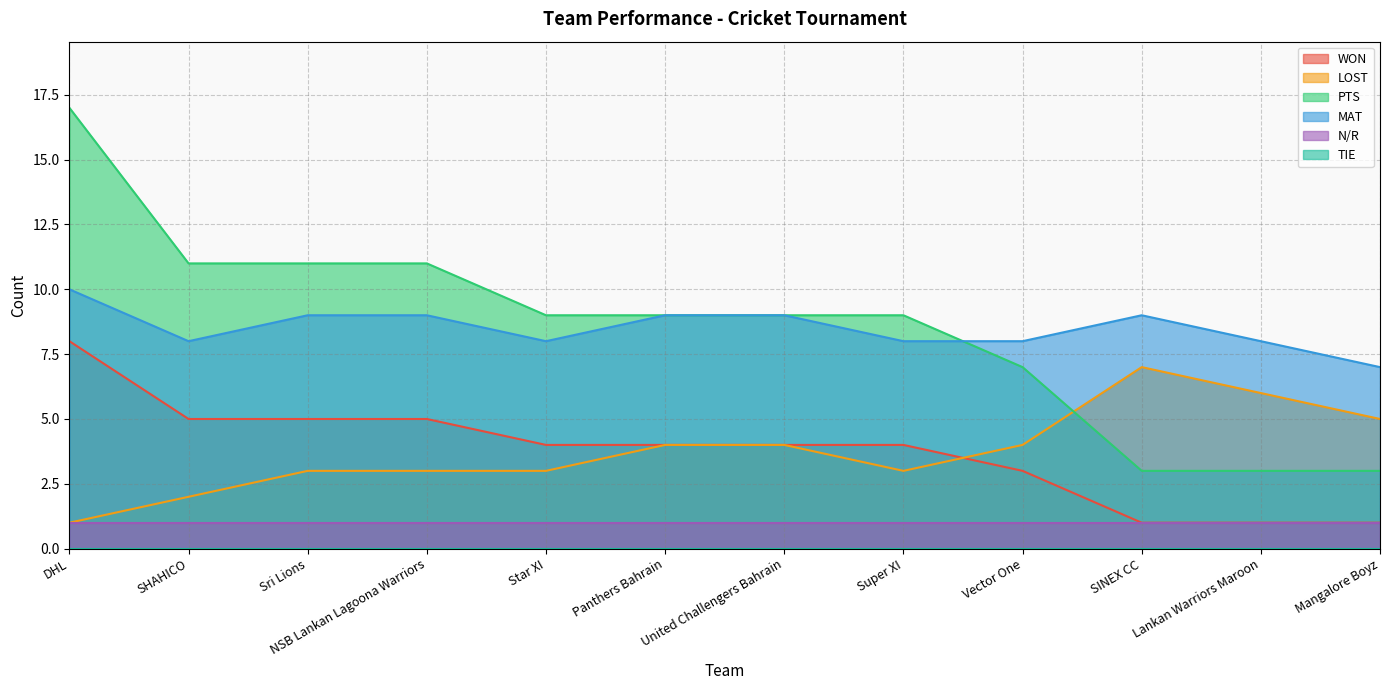

What is the value of the WON point at the 6th from the left?

4